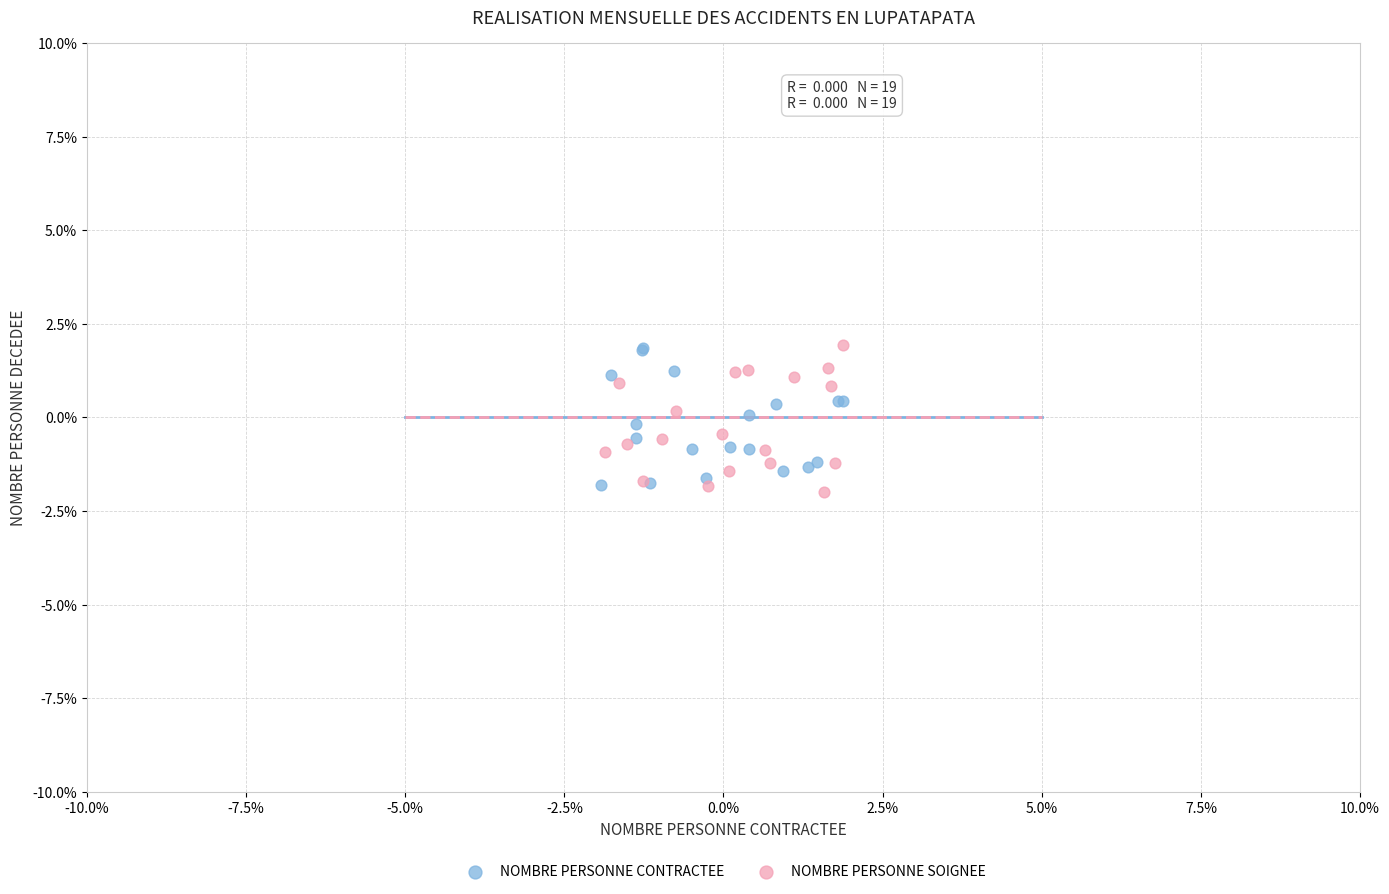

What are all the series names shown in the legend?

NOMBRE PERSONNE CONTRACTEE, NOMBRE PERSONNE SOIGNEE